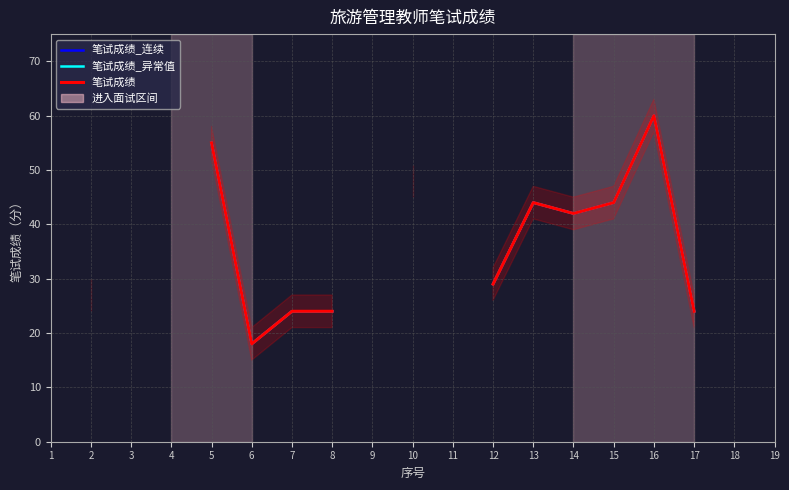

Between 14 and 17, which is larger?

14